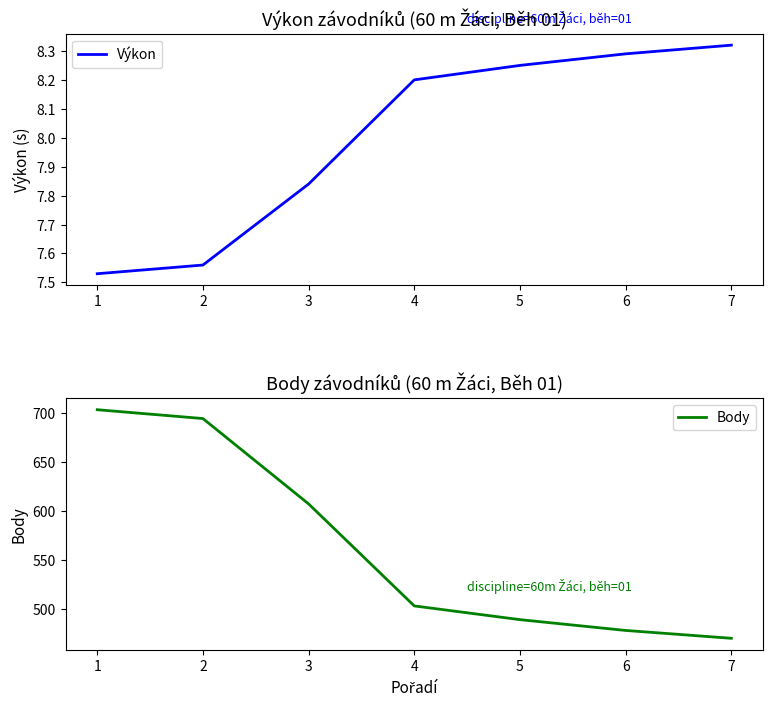

Is the value of Výkon at 4 greater than the value of Body at 6?

No